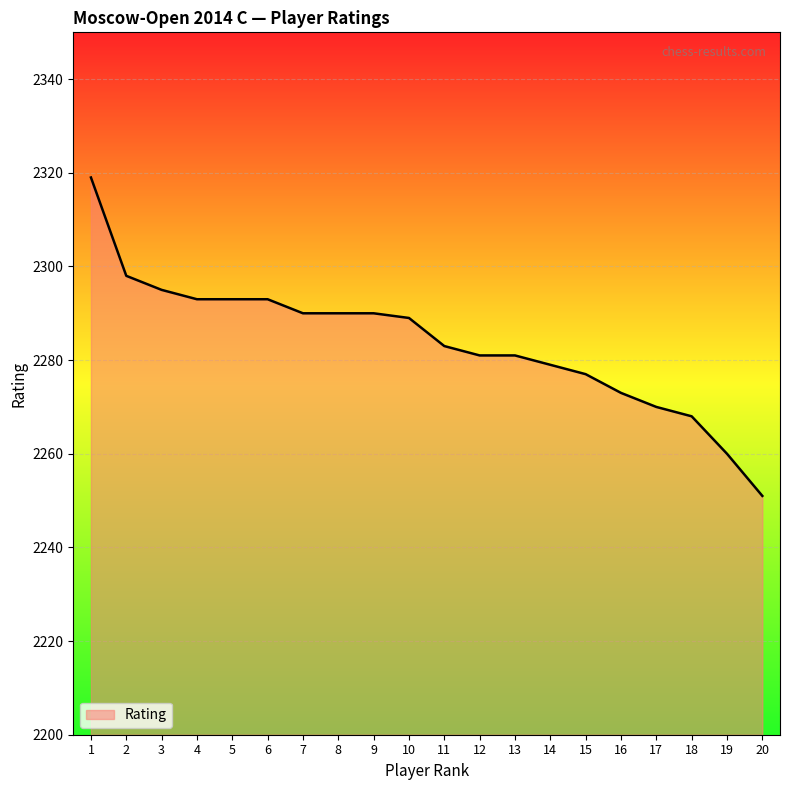

What is the minimum value shown in the chart?

2251